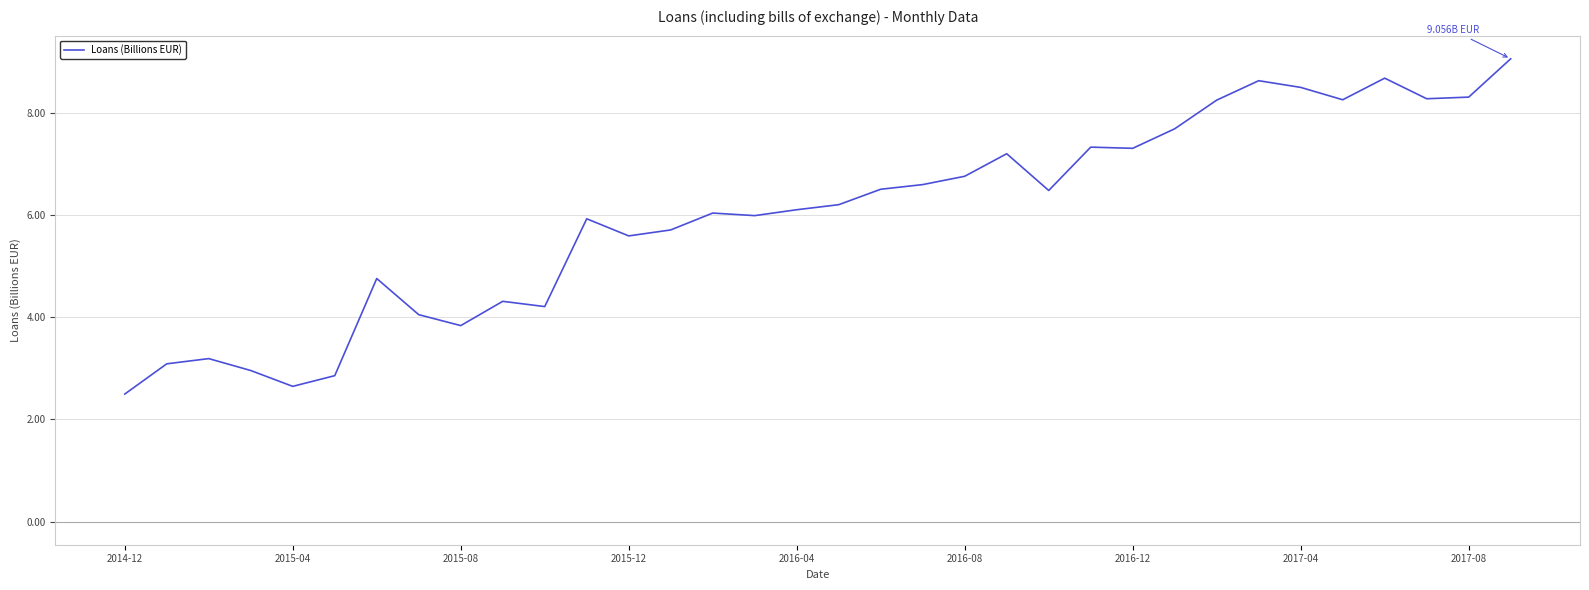

What is the difference between the maximum and minimum values?

6.6